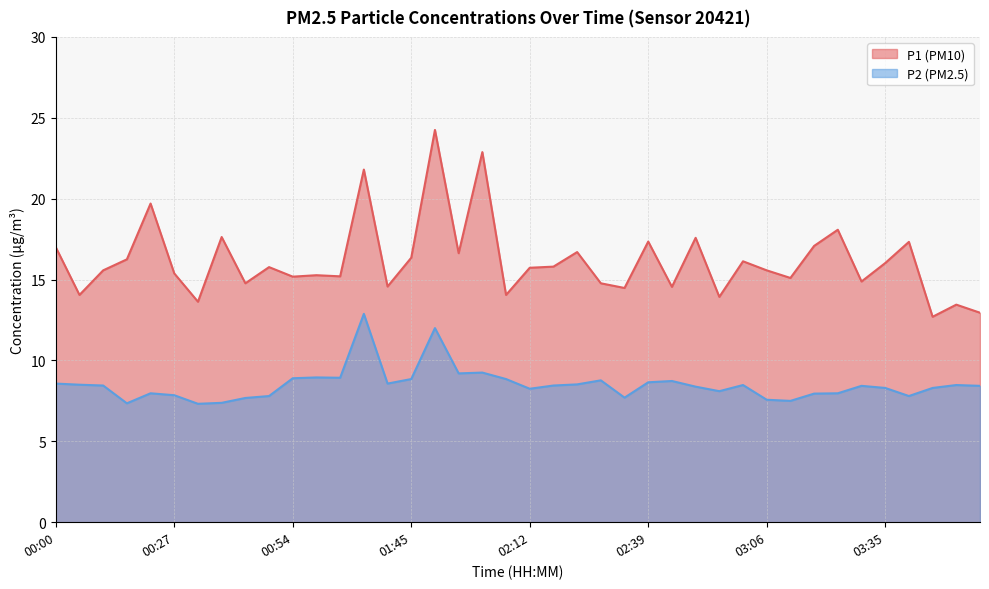

Where is the first local minimum for P1?

00:06